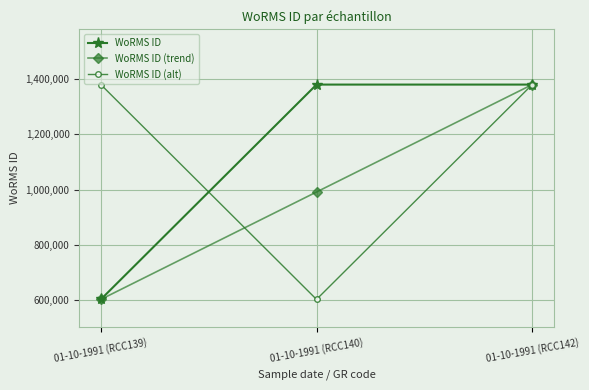

What is the value of the WoRMS ID point at the 1st from the left?

603429.0